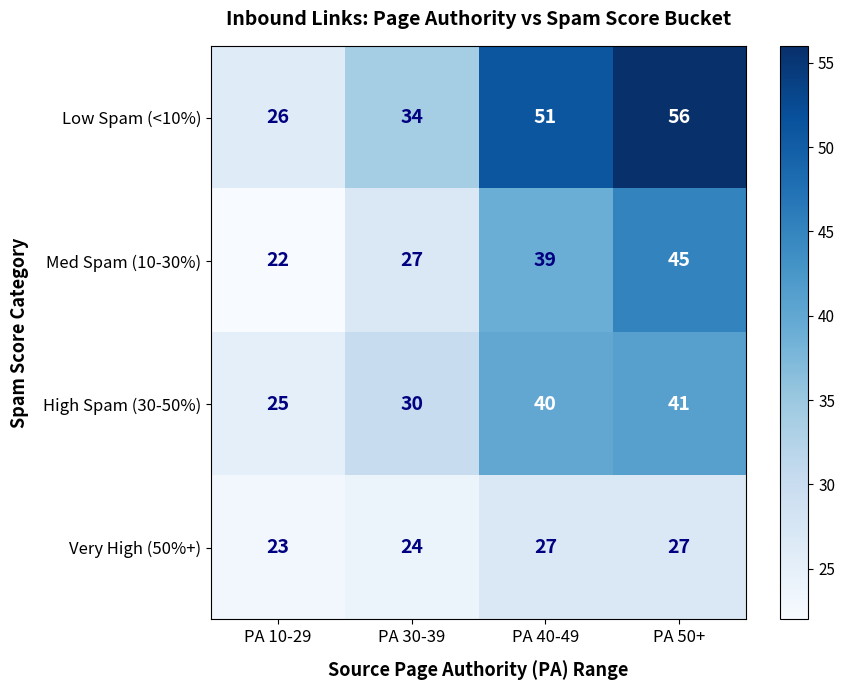

What is the difference between the highest and lowest values at PA 40-49?

24